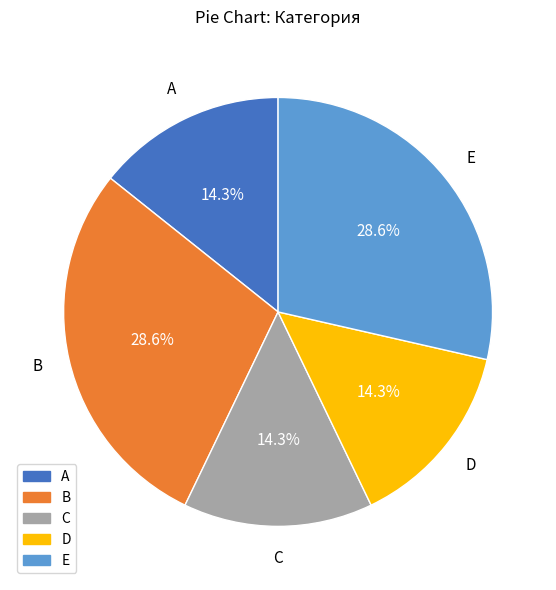

Approximately how many times larger is the value at B compared to C?

2.0